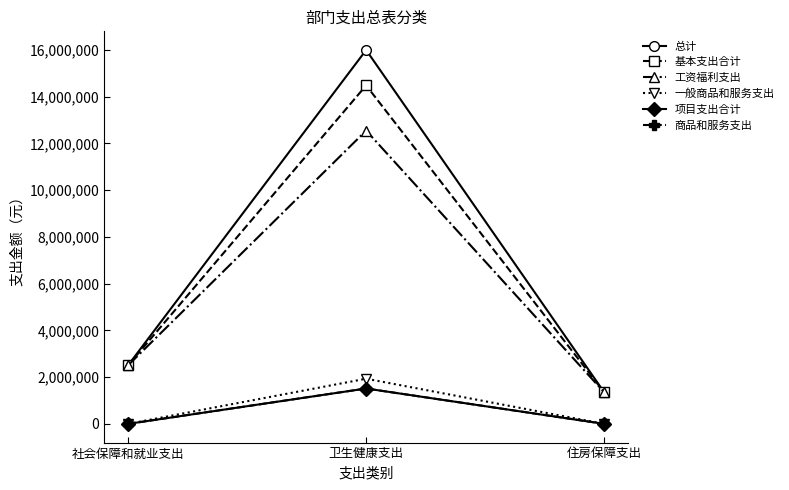

Is this an area chart (filled region under the line)?

No